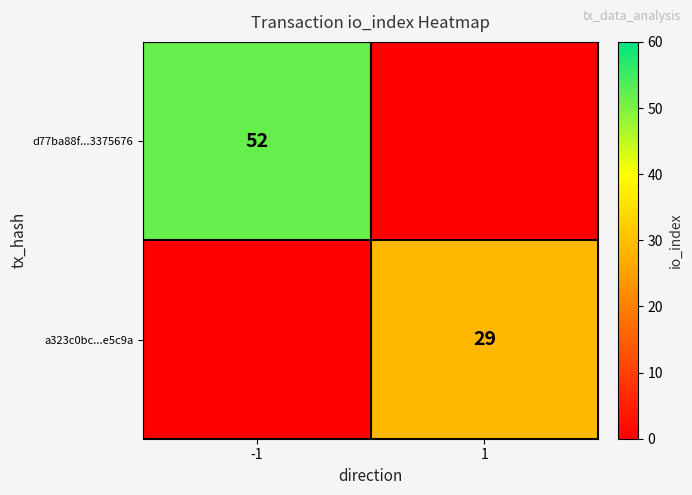

True or false: a323c0bc...e5c9a has a value of 13 at 1.

False